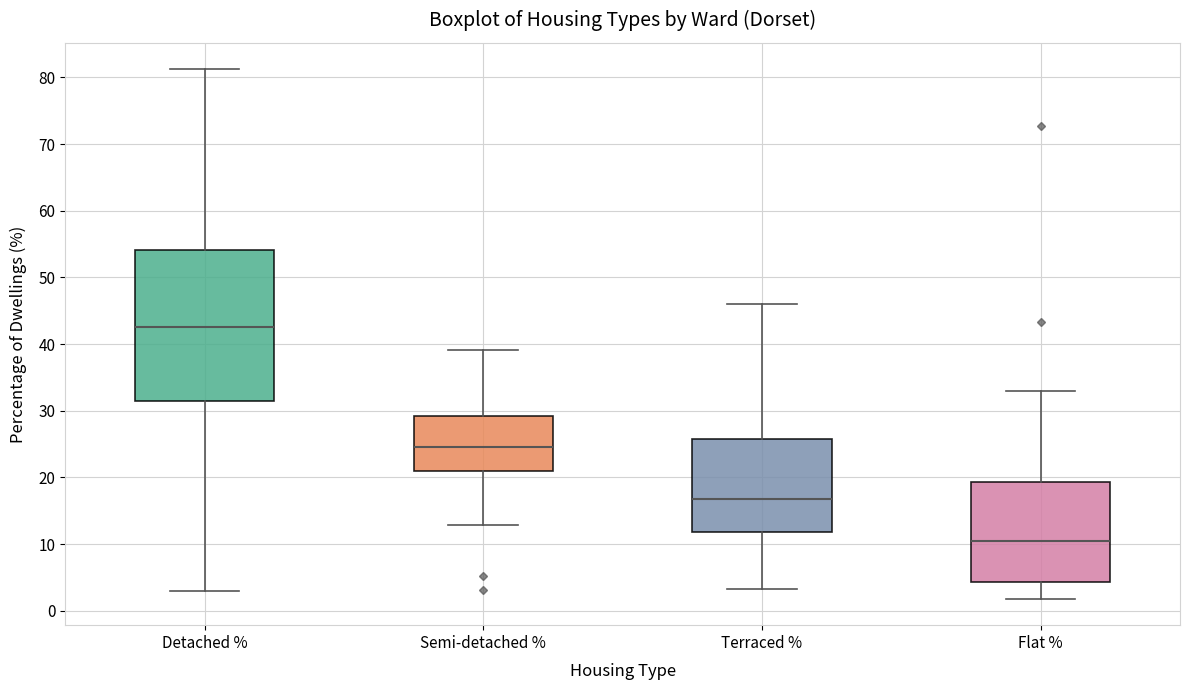

Where does the lower whisker of the box for Flat % end on the y-axis? The values are not printed on the chart, so give them approximately, as read against the axis.

2